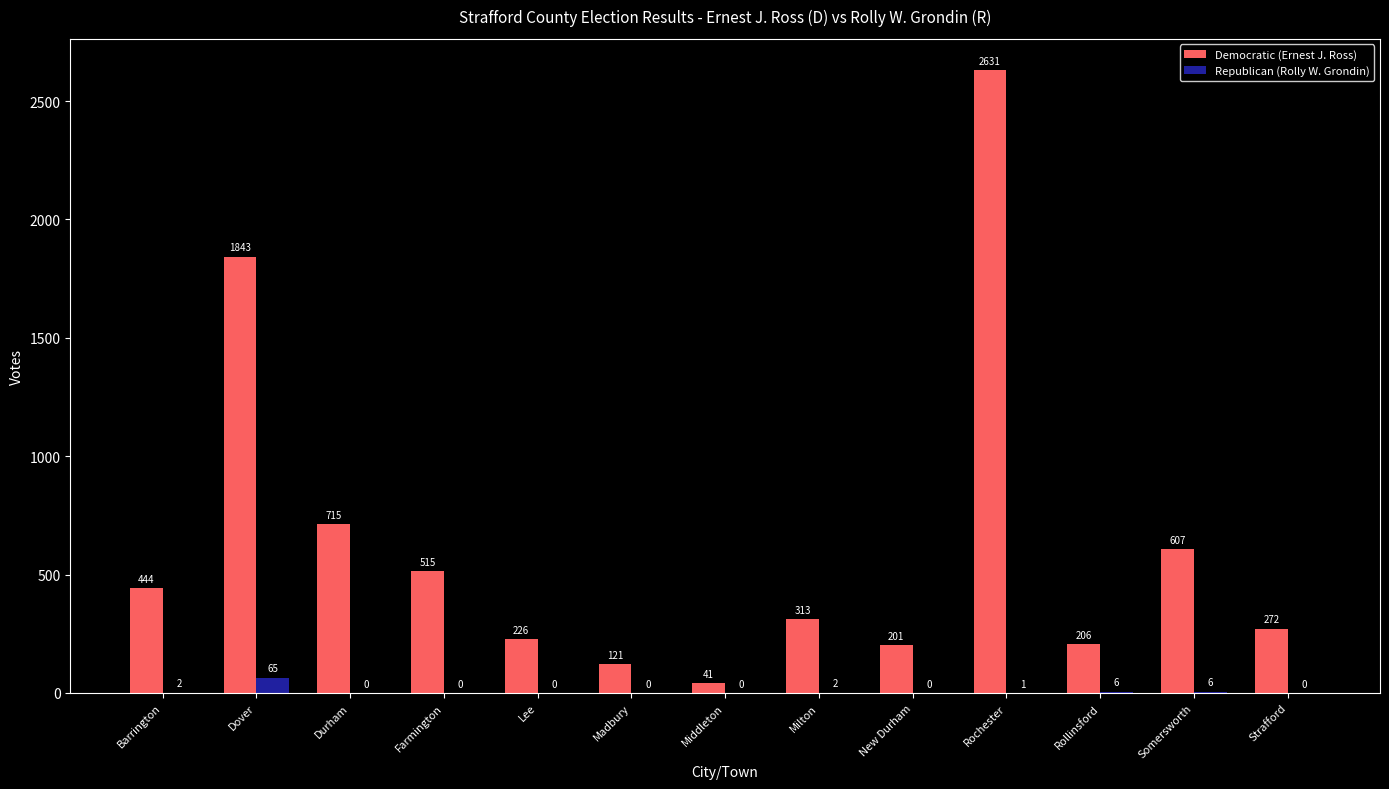

How many data points does each series have?

13